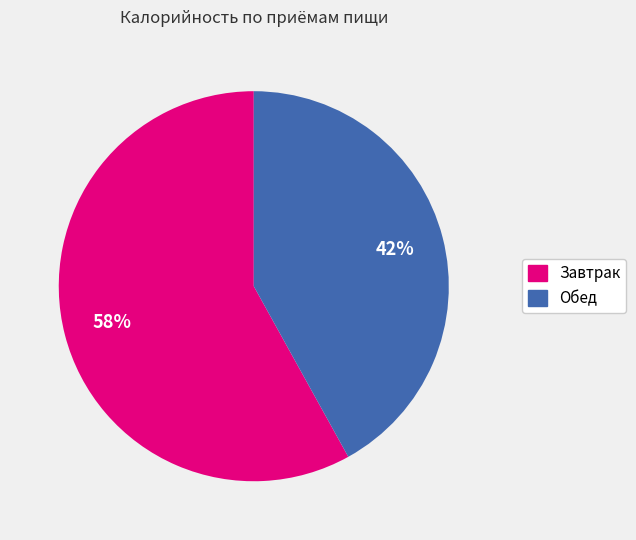

Combined, do Обед and Завтрак account for over 50%?

Yes